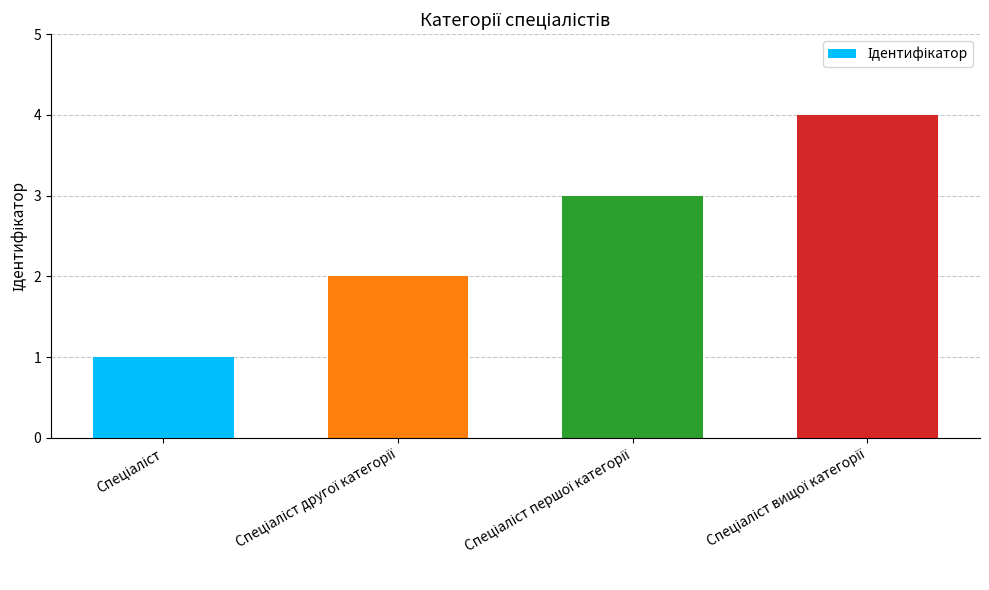

What is the greatest value displayed?

4